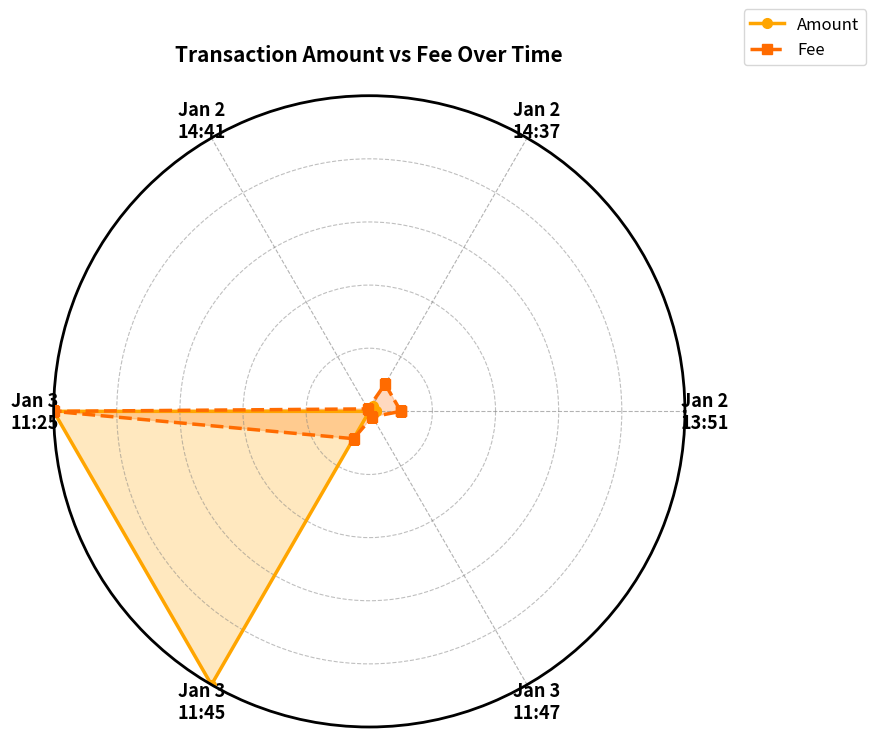

What position from the left is Jan 3
11:25?

4